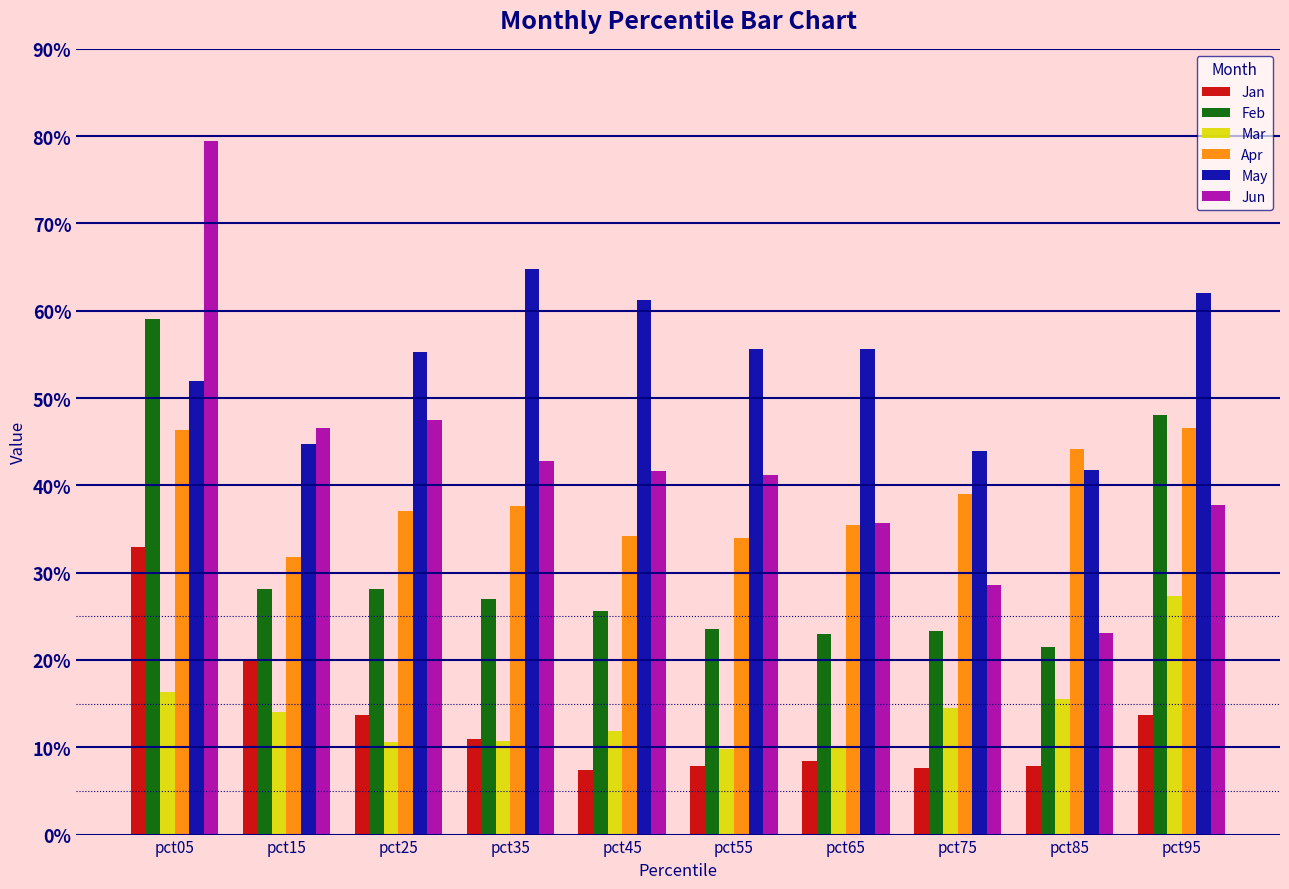

Does the chart contain stacked bars?

No